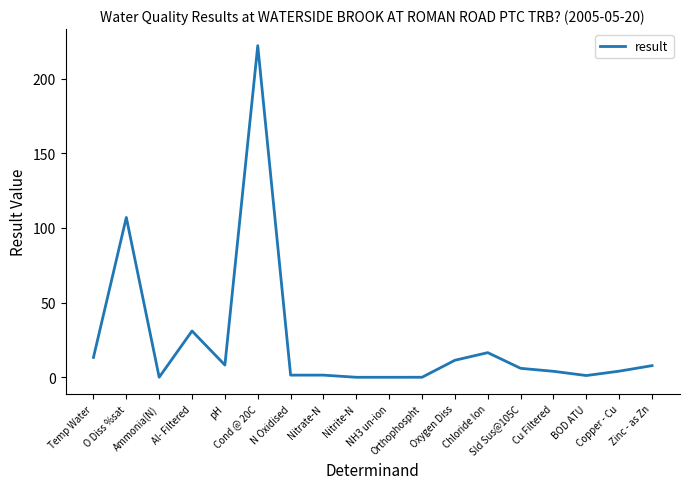

What is the difference between the maximum and minimum values?

222.0